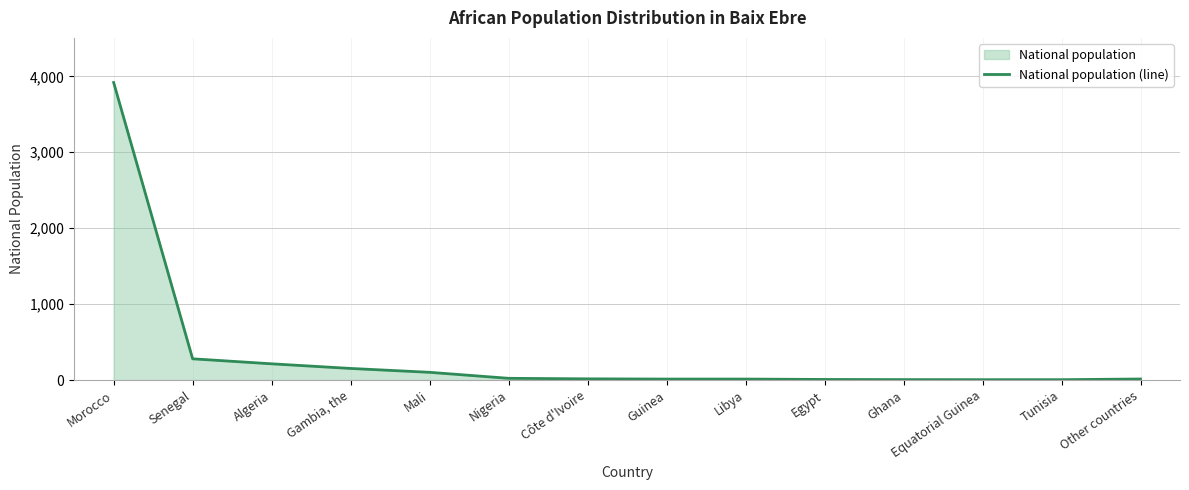

Reading left to right, list all the values displayed in this chart.

Morocco=3919	Senegal=280	Algeria=214	Gambia, the=153	Mali=102	Nigeria=23	Côte d'Ivoire=16	Guinea=13	Libya=13	Egypt=8	Ghana=6	Equatorial Guinea=5	Tunisia=5	Other countries=14